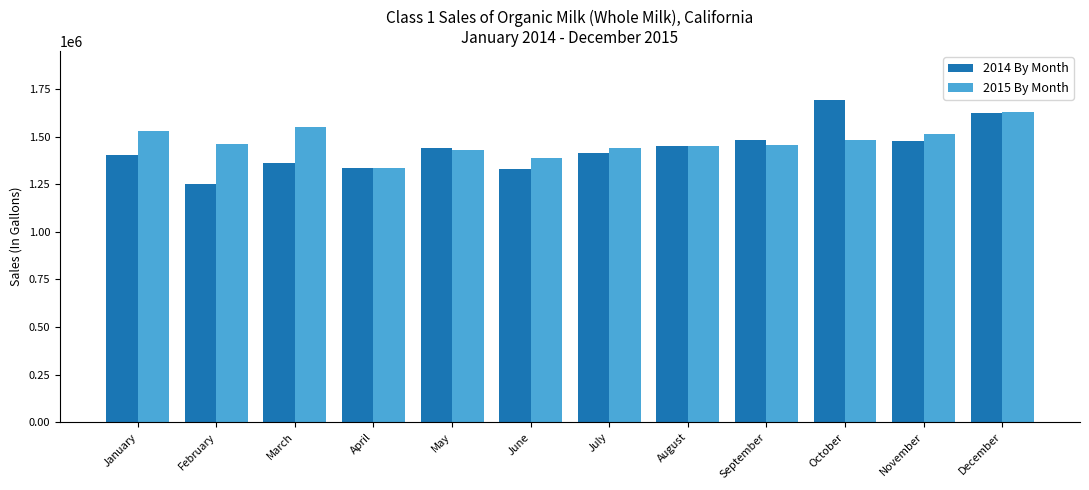

What is the approximate value of 2015 By Month at January, to the nearest 10?

1529040